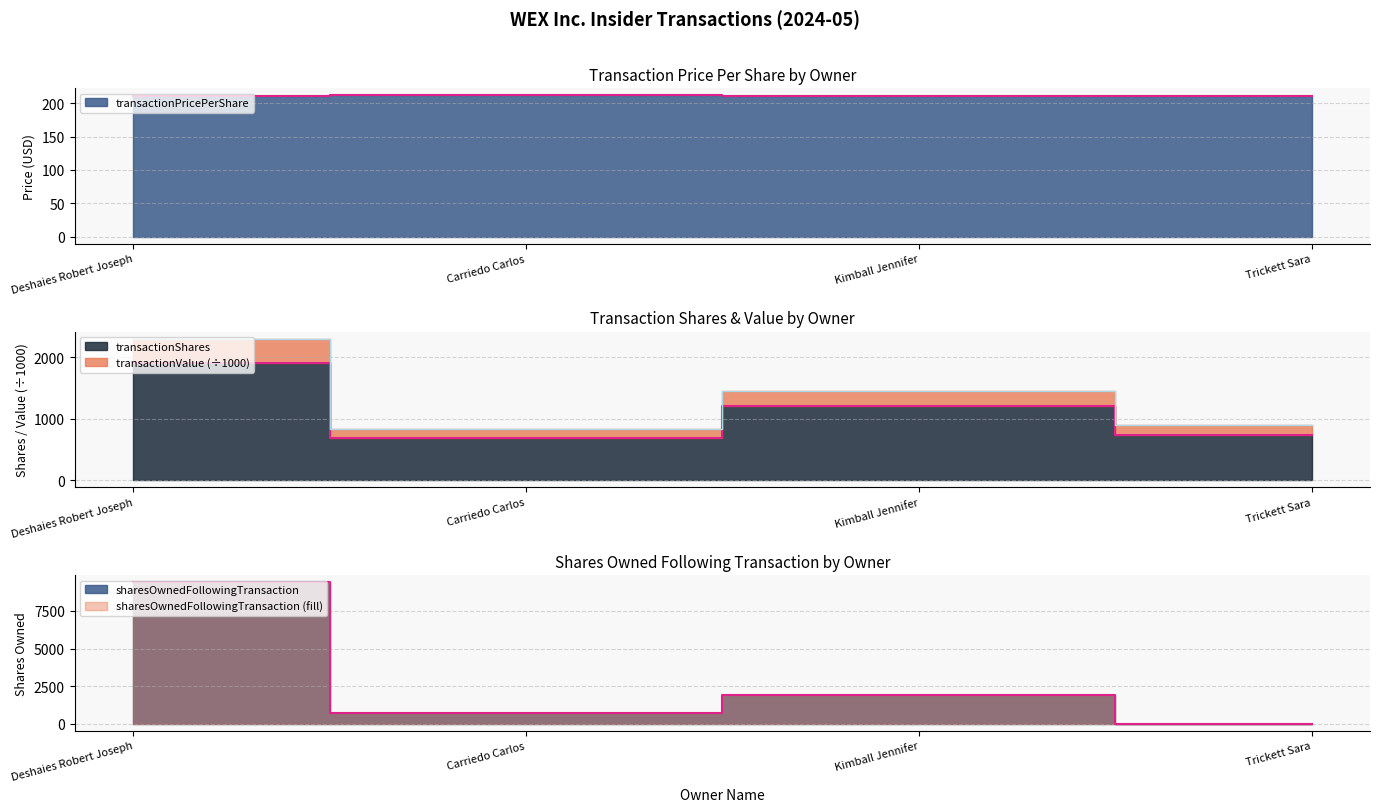

What is the difference between the second highest and minimum values in the transactionValue series?

626.1